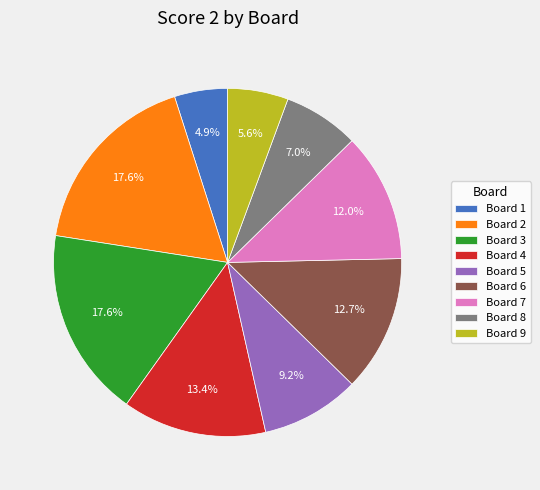

Which category has the smallest portion of the pie?

Board 1